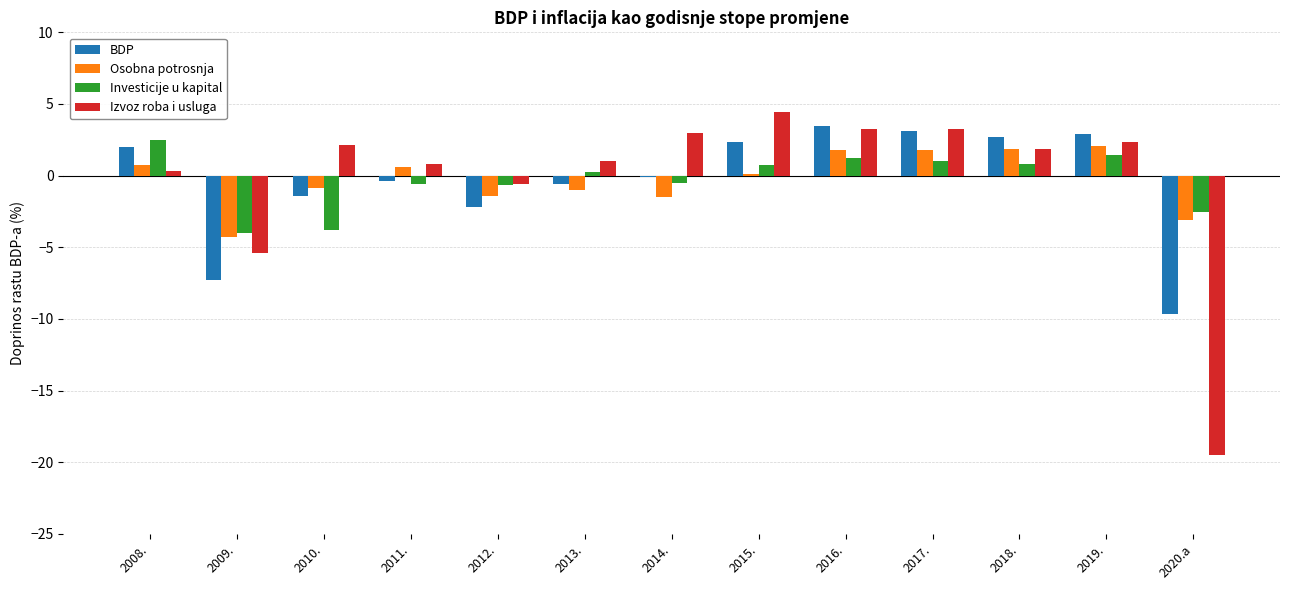

What is the average value of the Investicije u kapital series?

-0.3